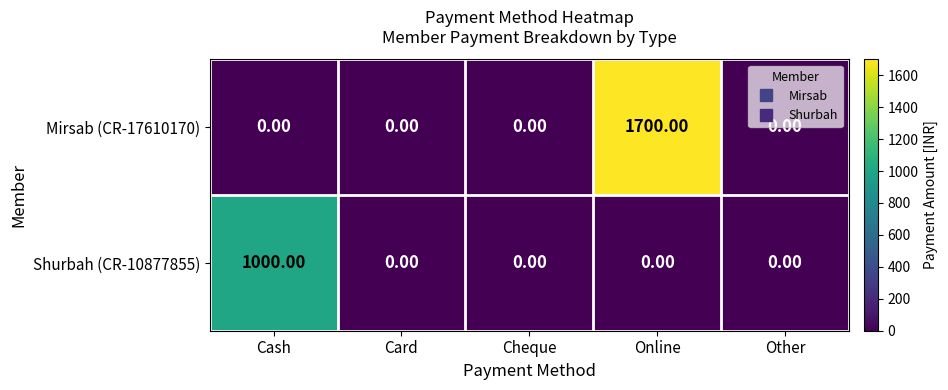

How many data points in Shurbah (CR-10877855) are above 0?

1